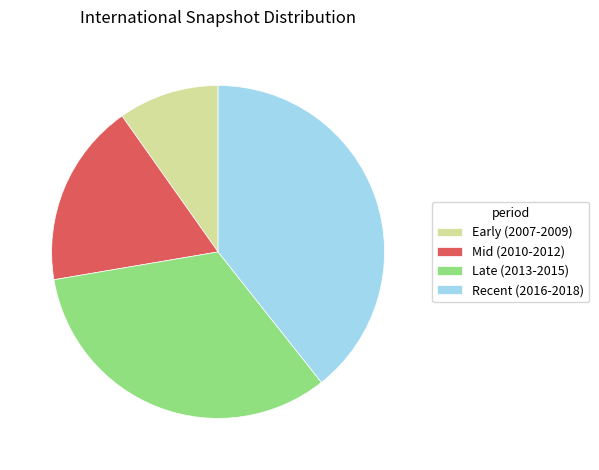

Is there any slice that represents more than half of the pie?

No